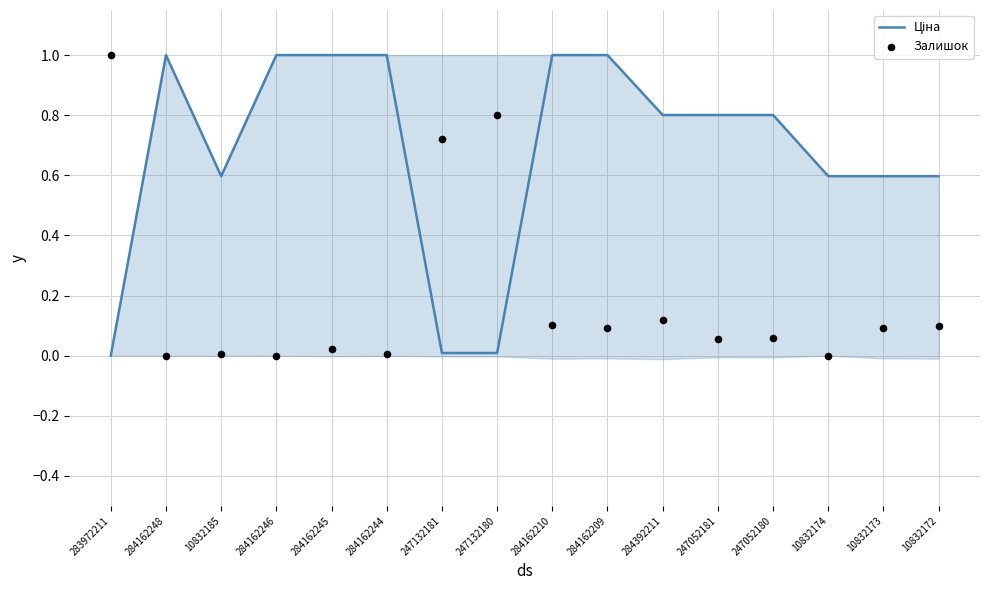

At which category is the sum across all series the highest?

284162210